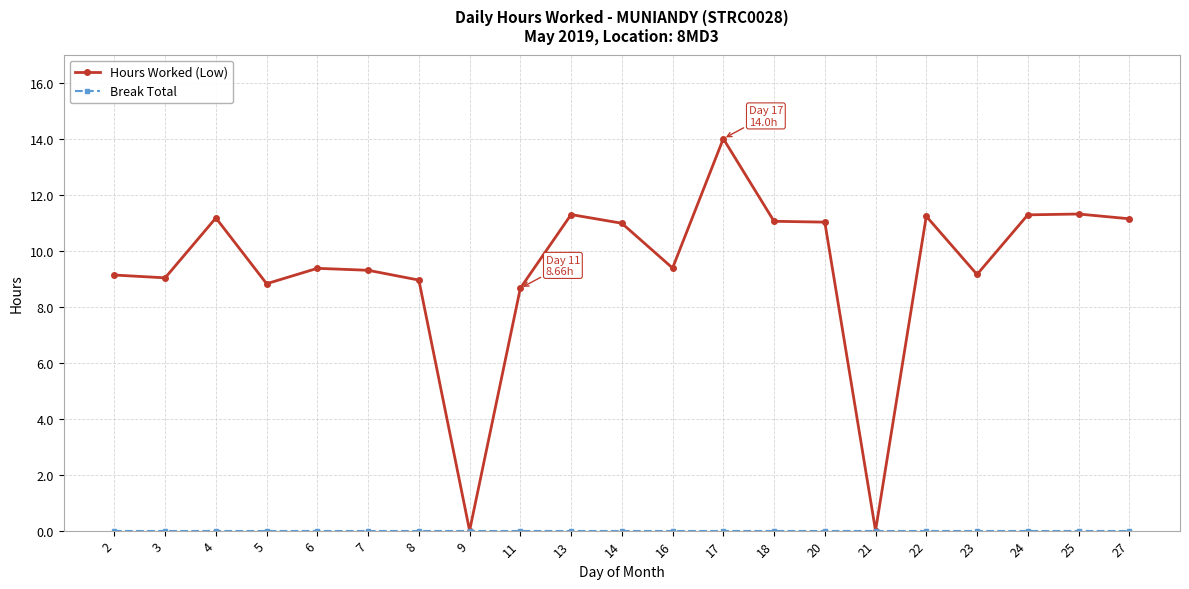

What is the maximum value for Hours Worked (Low)?

14.0